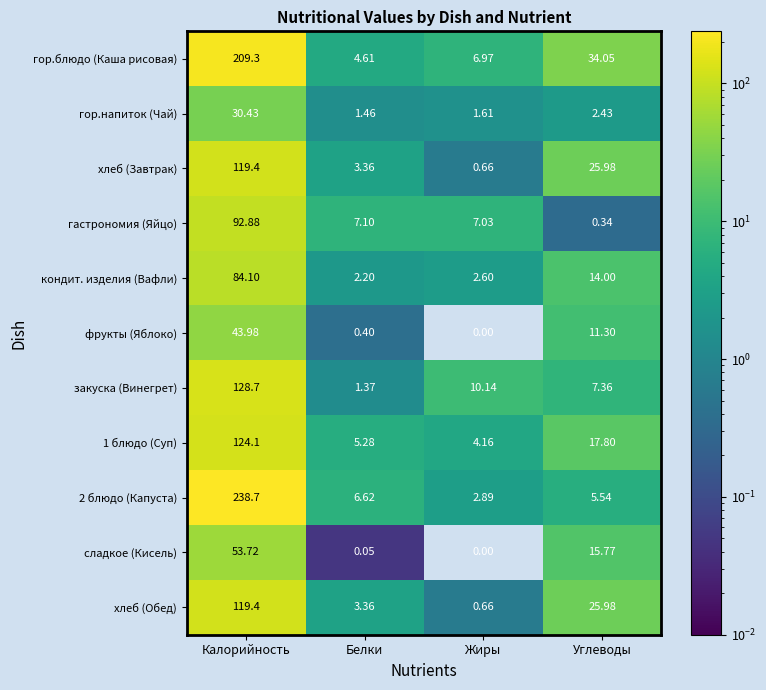

At which category does the chart reach its peak across all series?

Калорийность